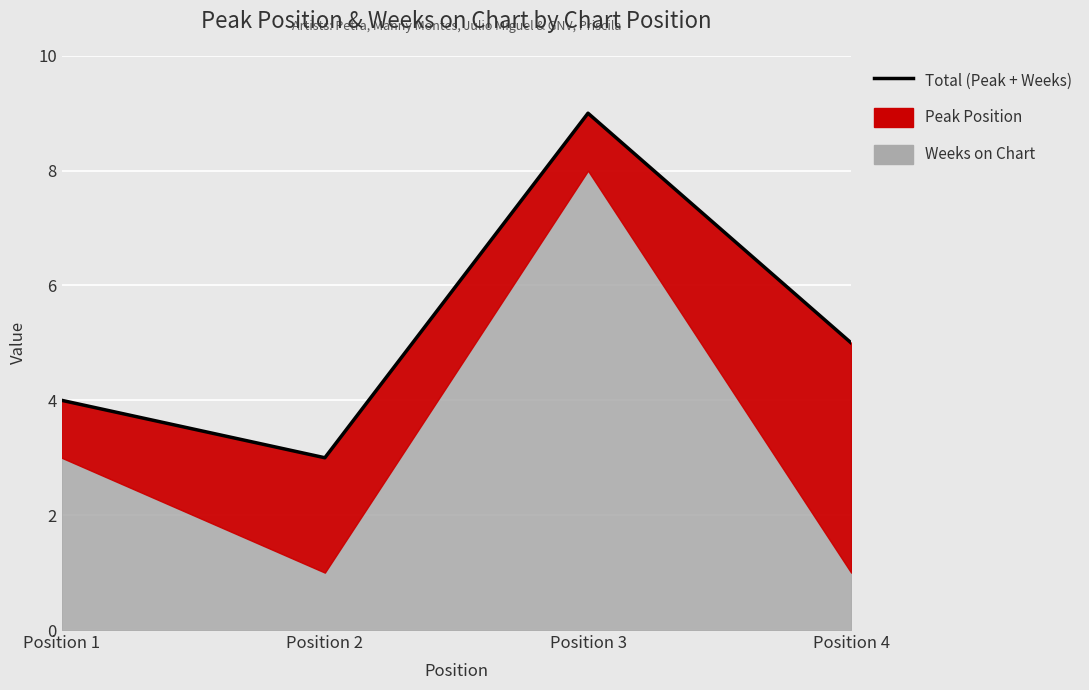

Reading left to right, extract all data points from this chart.

Position 1=4	Position 2=3	Position 3=9	Position 4=5